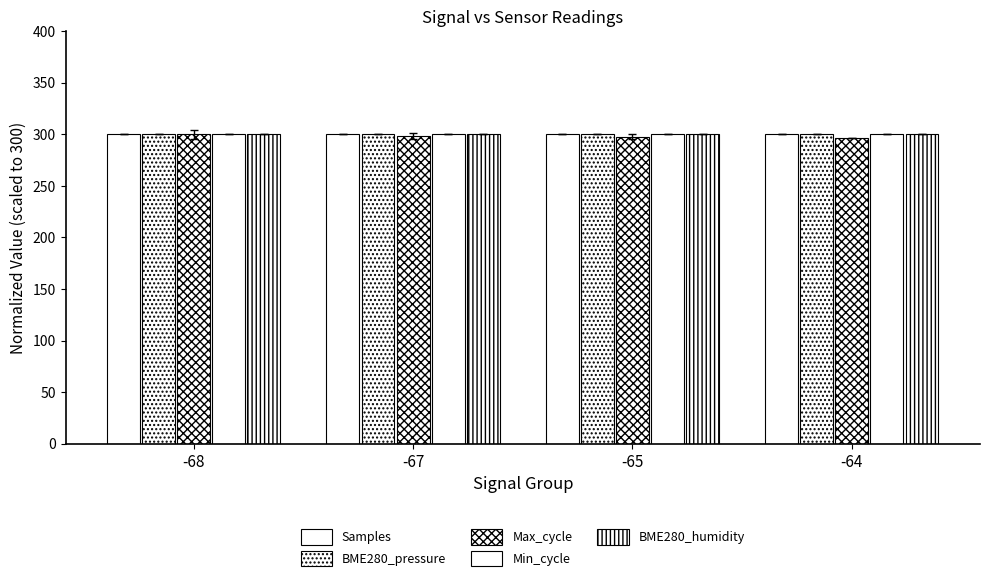

True or false: BME280_pressure has a value of 522.6 at -65.

False